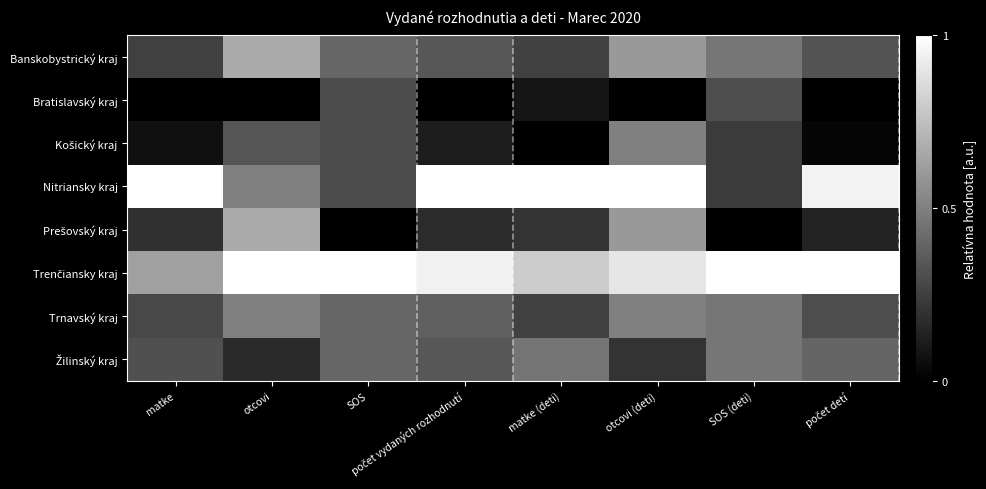

List the series in order of their peak value, highest first.

Nitriansky kraj, Trenčiansky kraj, Banskobystrický kraj, Prešovský kraj, Košický kraj, Trnavský kraj, Žilinský kraj, Bratislavský kraj